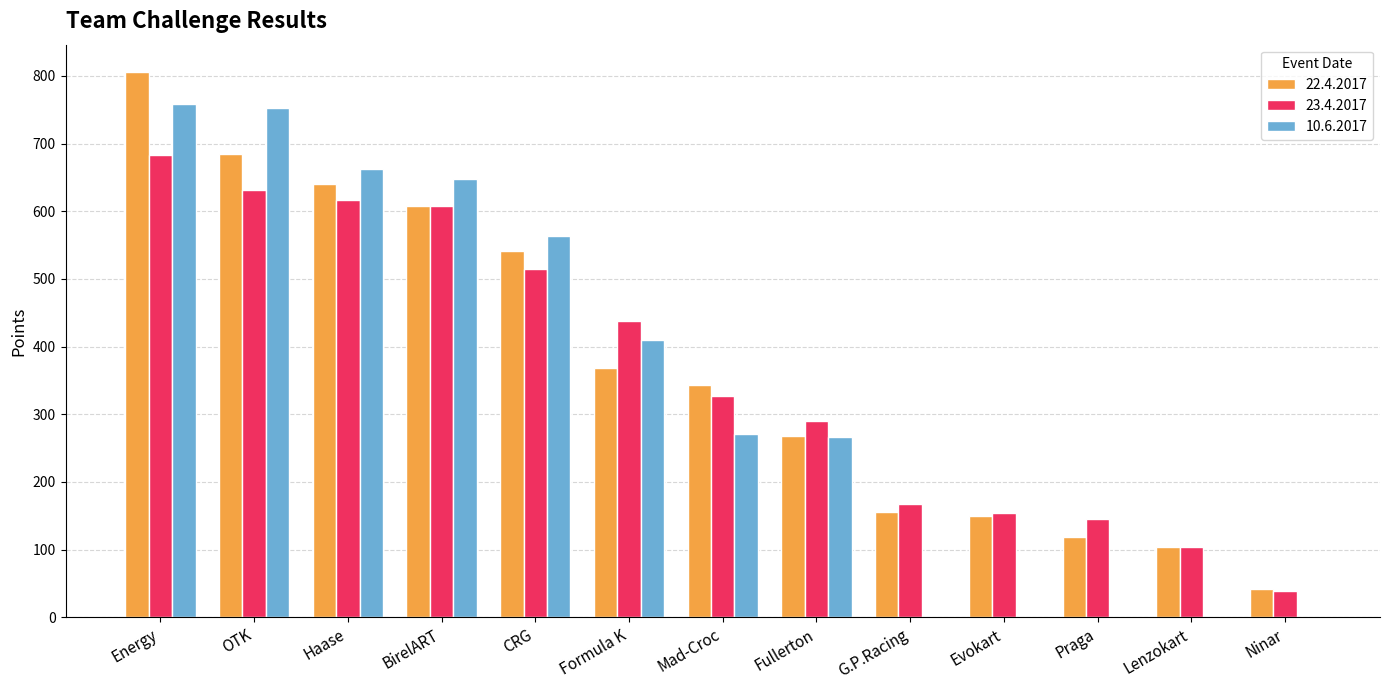

What is the sum of all 23.4.2017 values?

4718